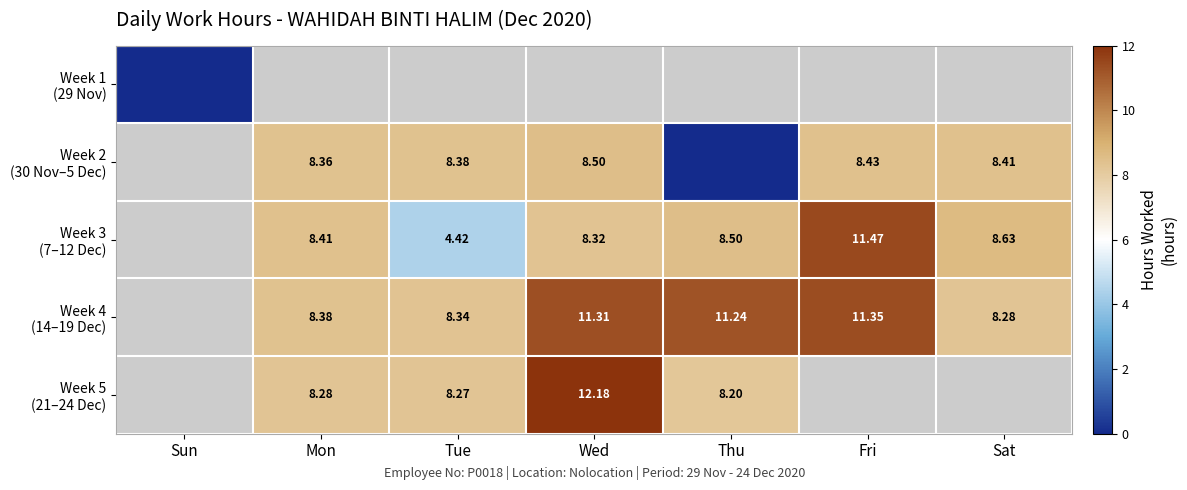

At Sun, list the series in order from largest to smallest.

Week 1 (29 Nov), Week 2 (30 Nov–5 Dec), Week 3 (7–12 Dec), Week 4 (14–19 Dec), Week 5 (21–24 Dec)